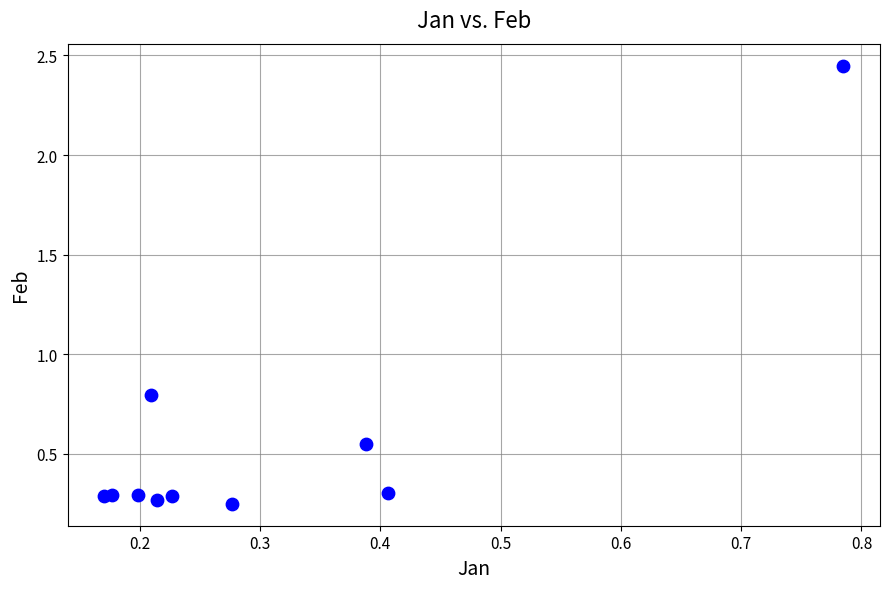

What Y value in the scatter plot is closest to 1?

0.8